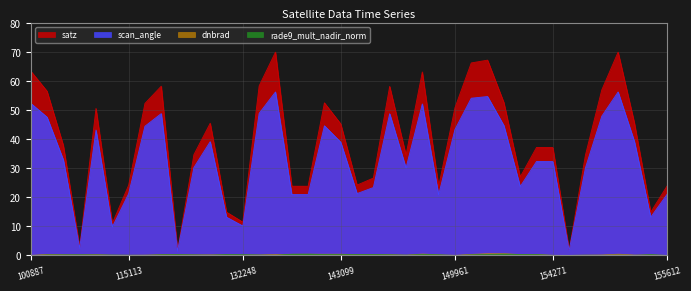

What is the difference between the scan_angle values at 122118 and 150348?

43.2